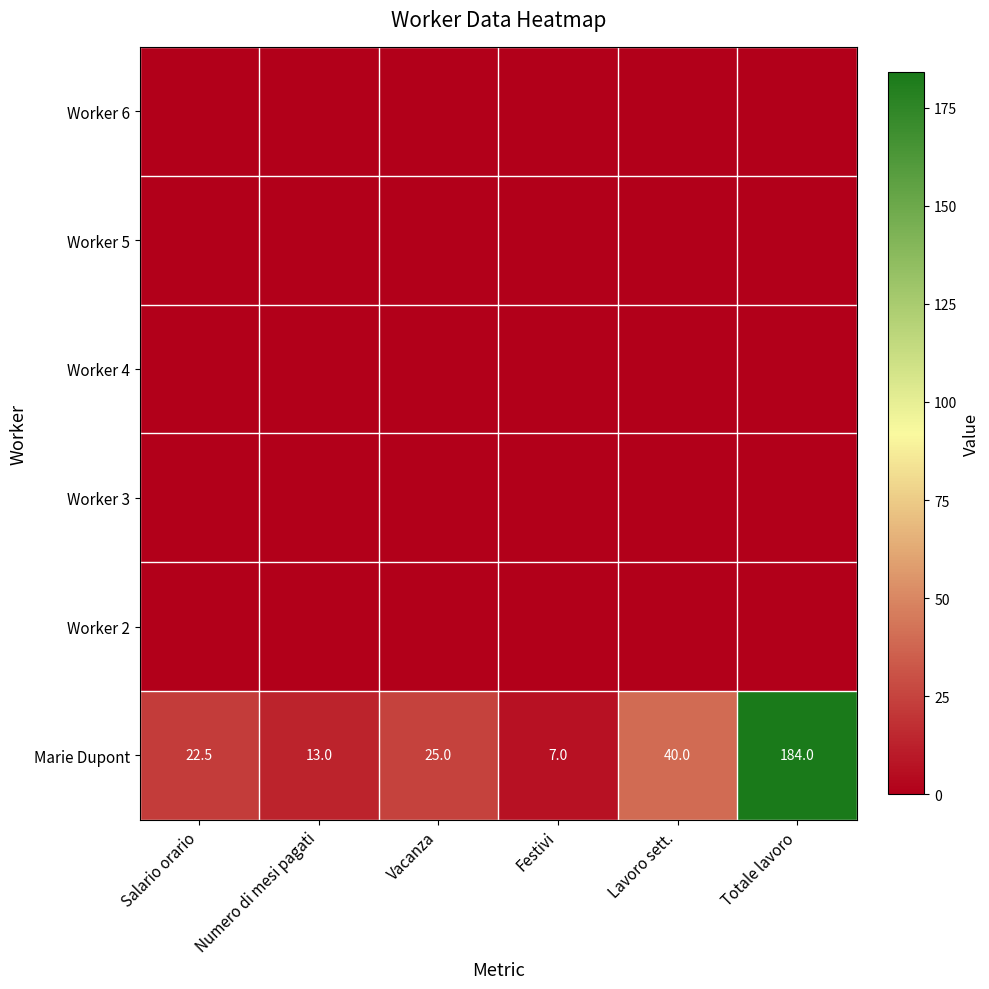

What is the maximum value for Marie Dupont?

184.0